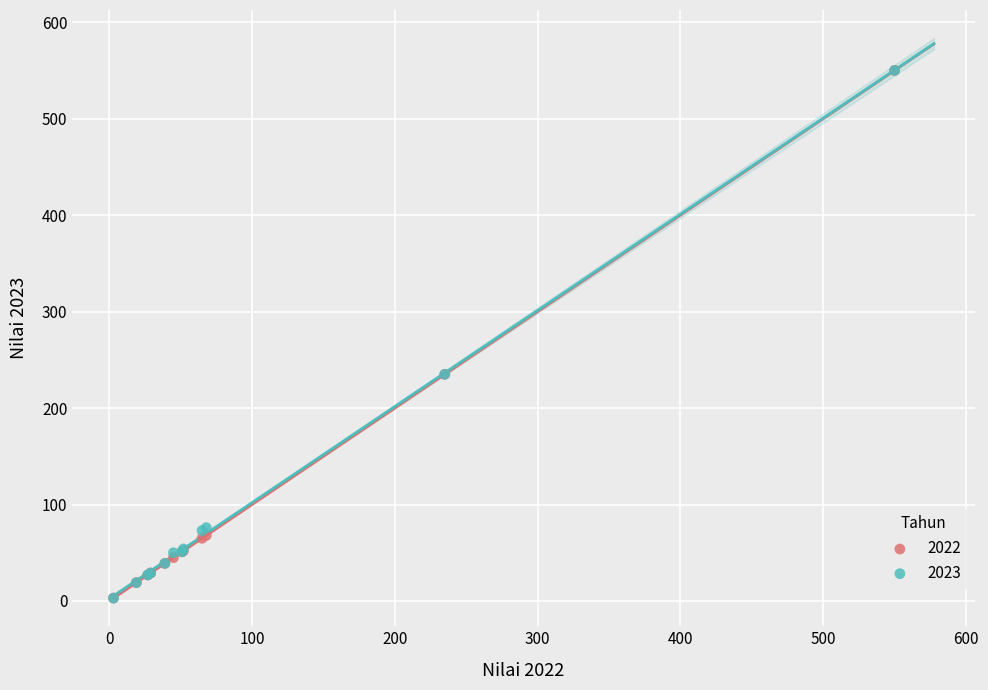

What are all the series names shown in the legend?

2022, 2023